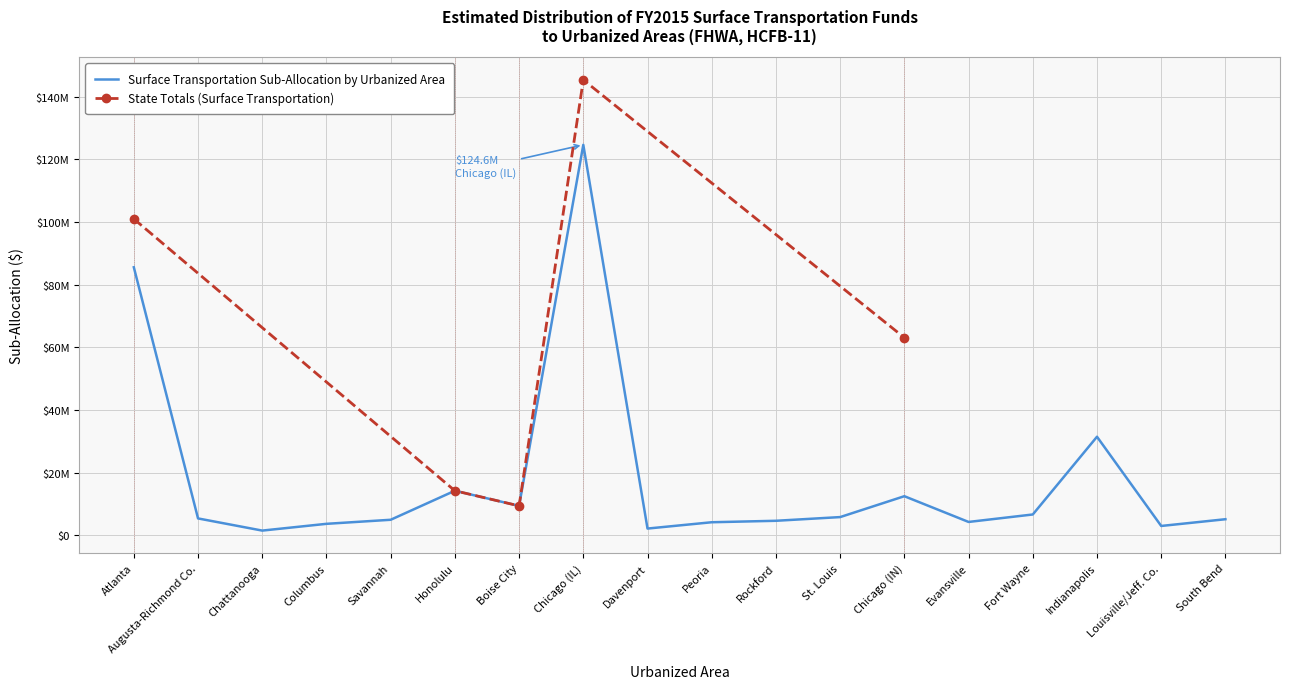

True or false: there are more than 2 points higher than both neighbors.

True